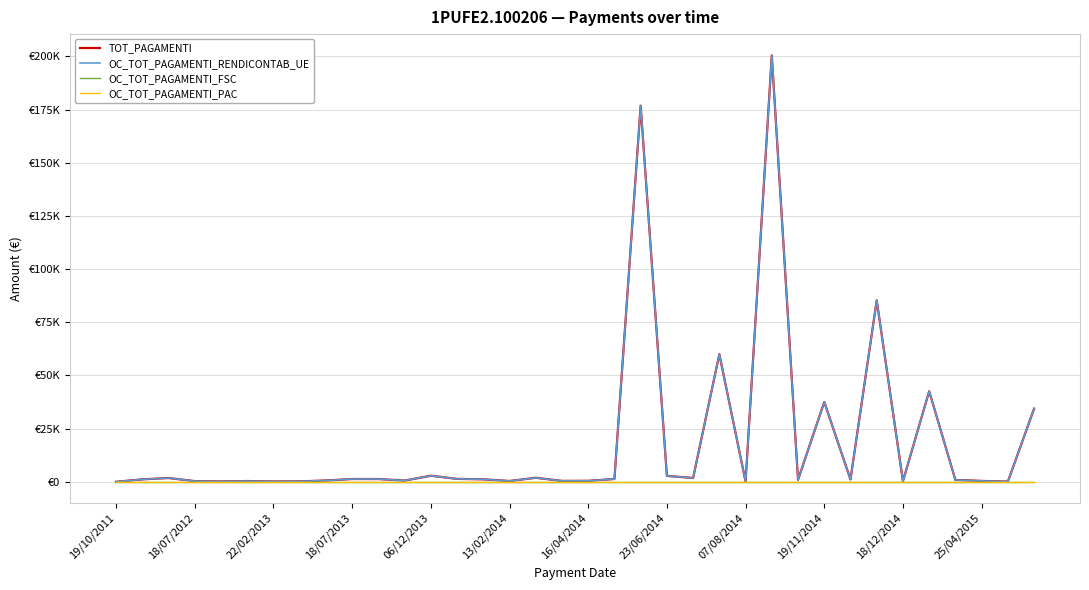

Does the chart display data point markers on the line(s)?

No